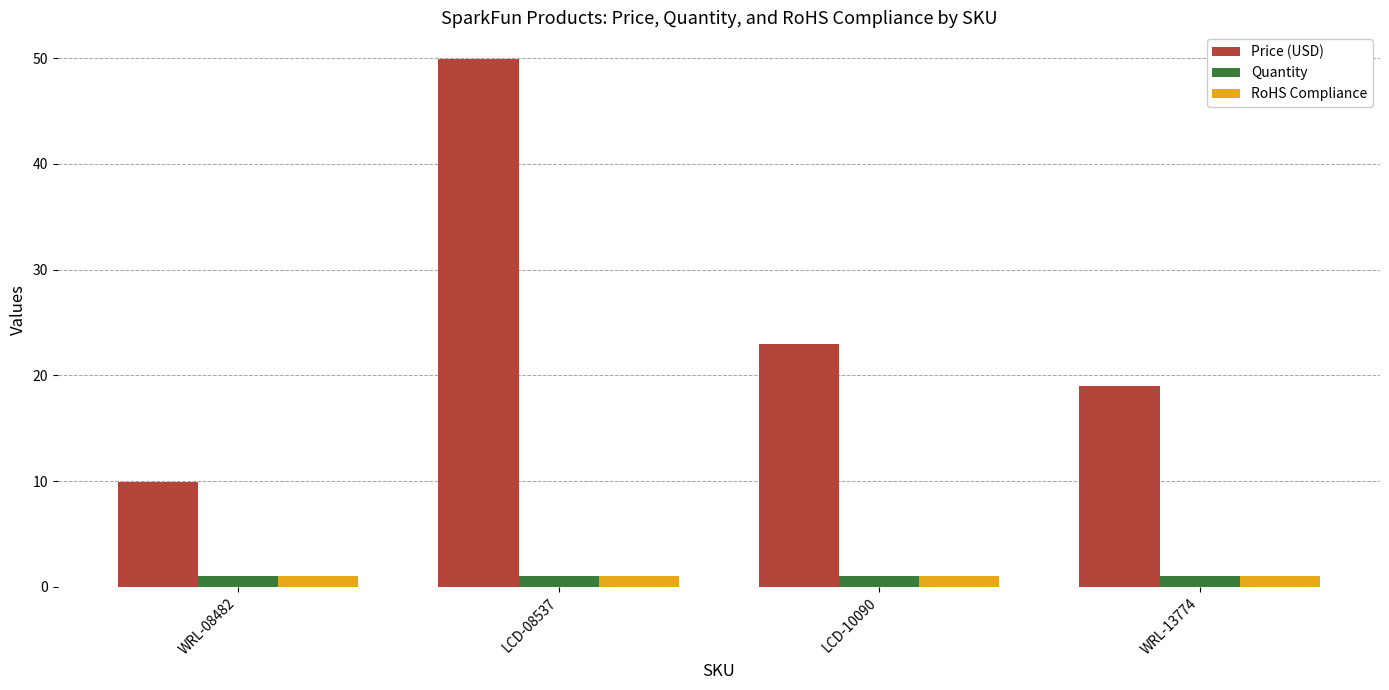

At which category is the sum across all series the highest?

LCD-08537